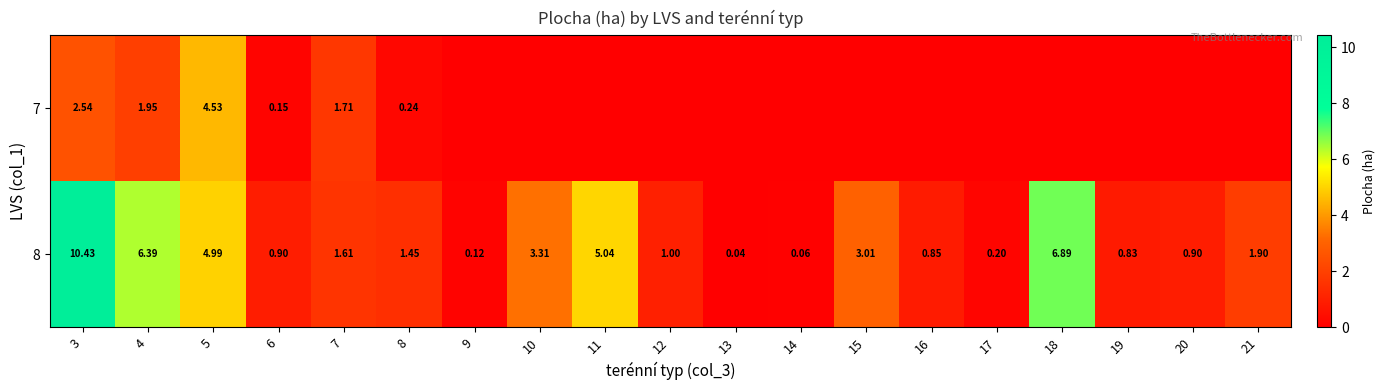

How many values in the 8 series are below 1?

8